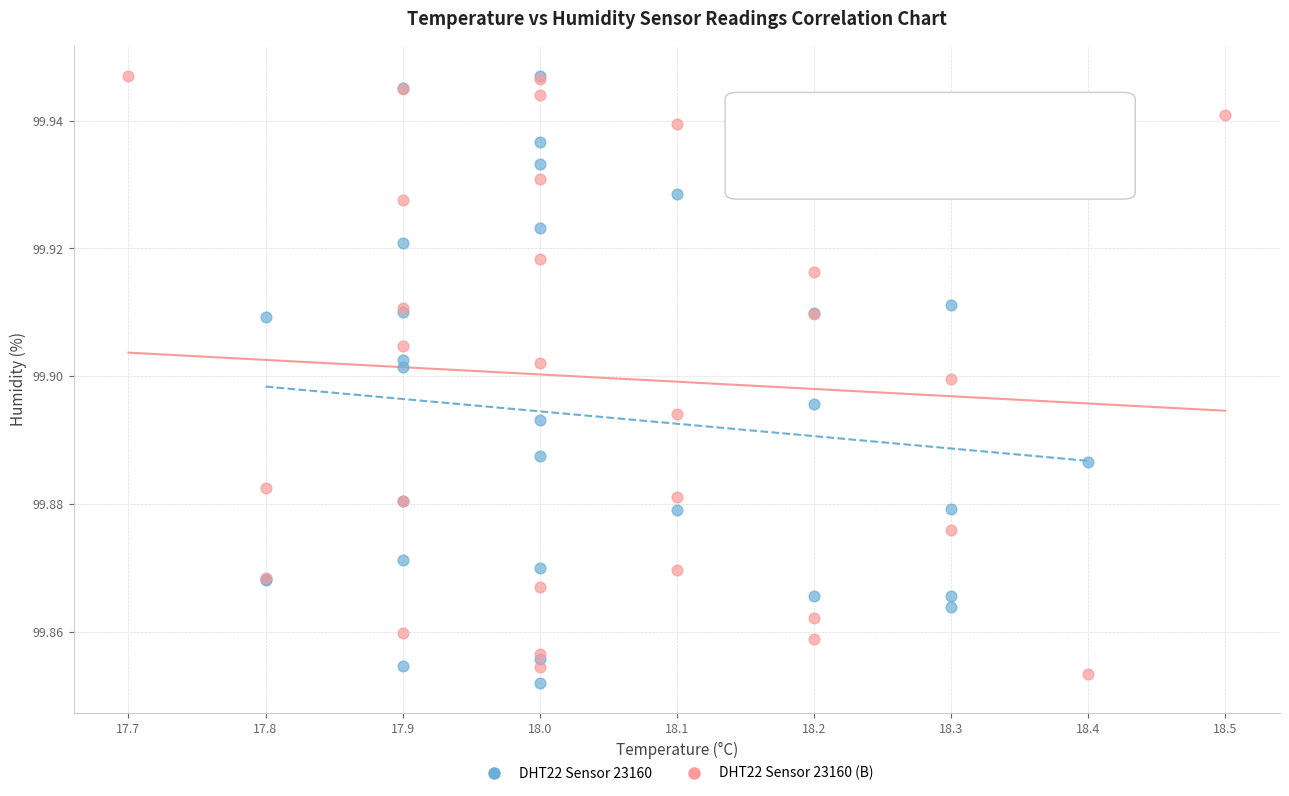

Which series has the largest Y range (max minus min)?

DHT22 Sensor 23160